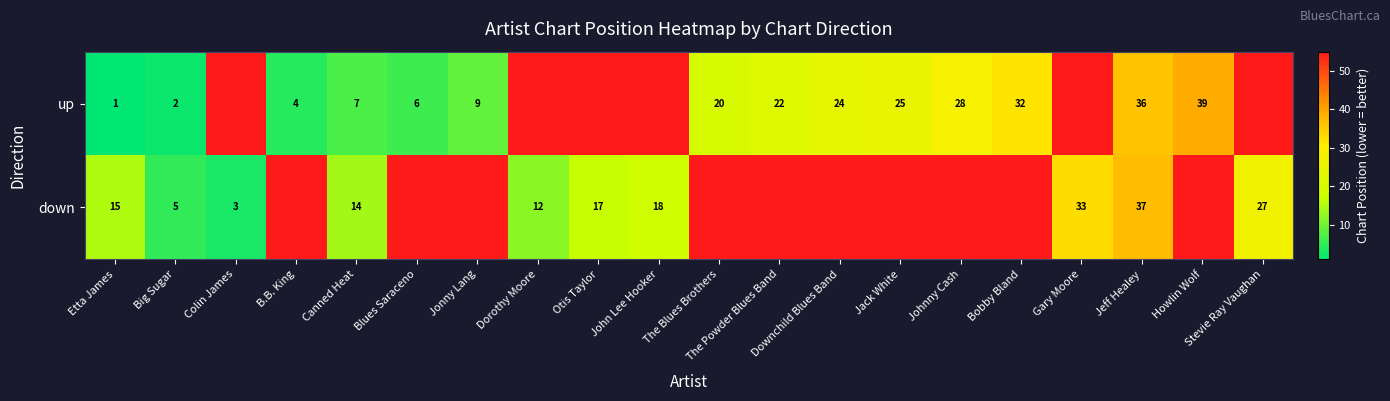

What is the difference between the up values at The Blues Brothers and Big Sugar?

18